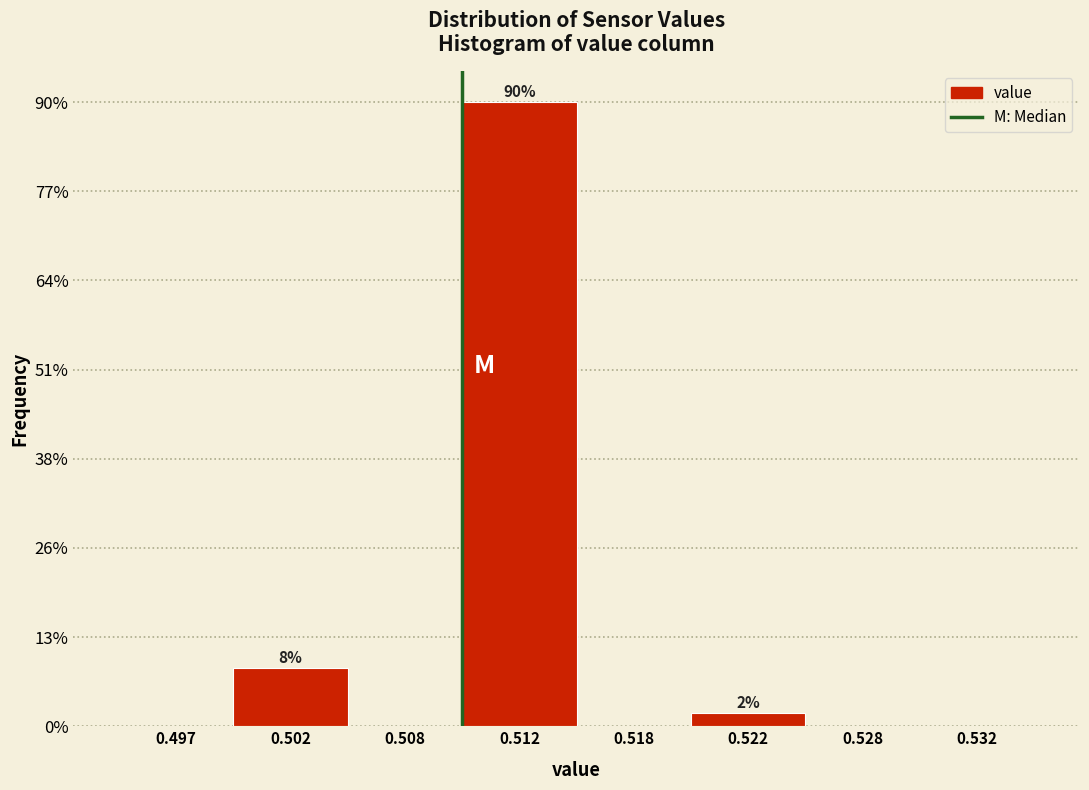

Are the bars horizontal?

No